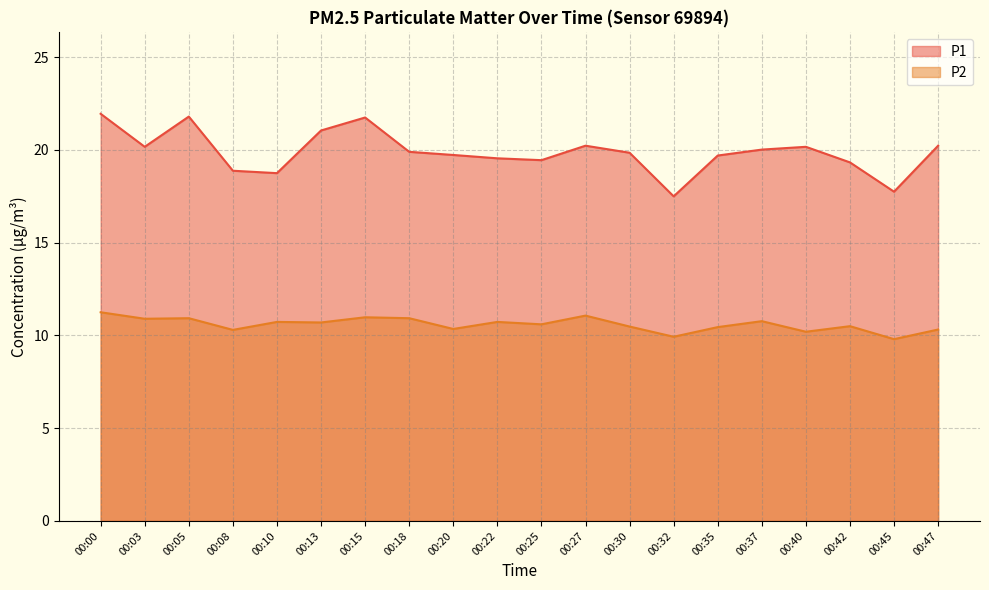

Rank the series by their maximum value, from lowest to highest.

P2, P1